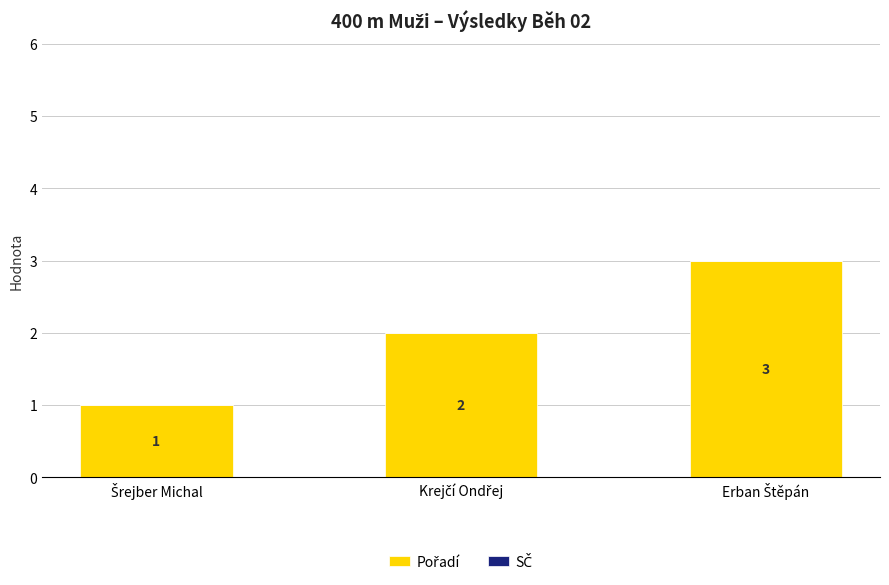

What is the sum of all values?

6